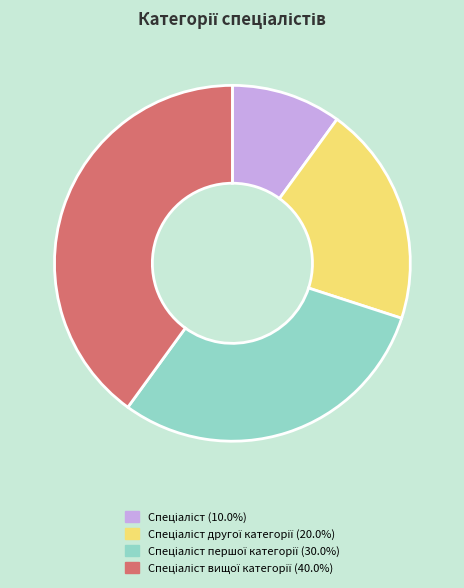

Is there a majority slice in this chart?

No